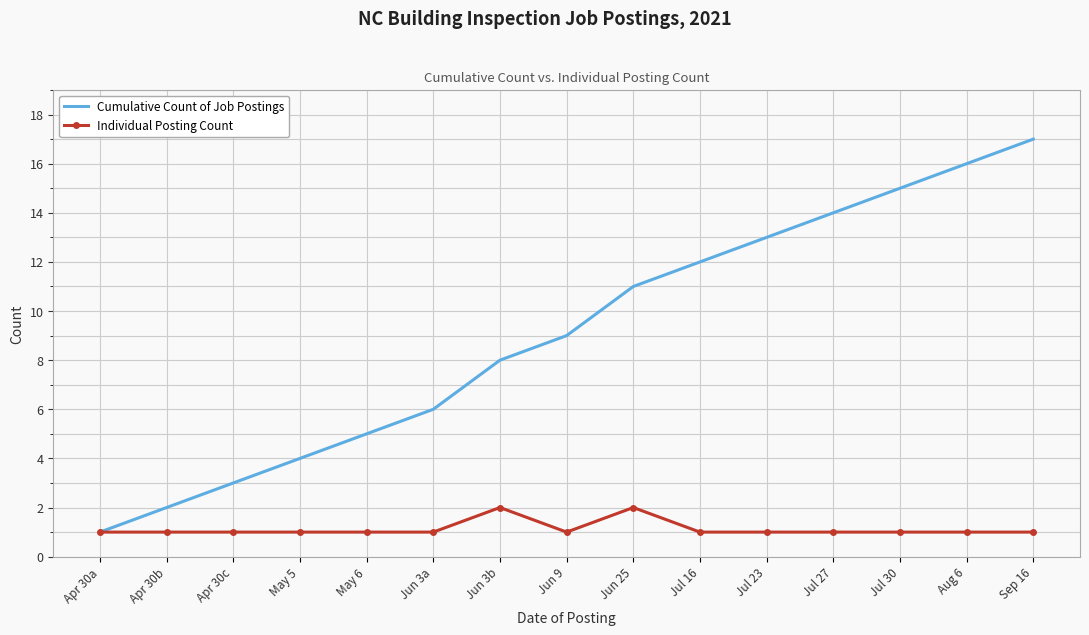

Rank the series by their maximum value, from highest to lowest.

Cumulative Count of Job Postings, Individual Posting Count